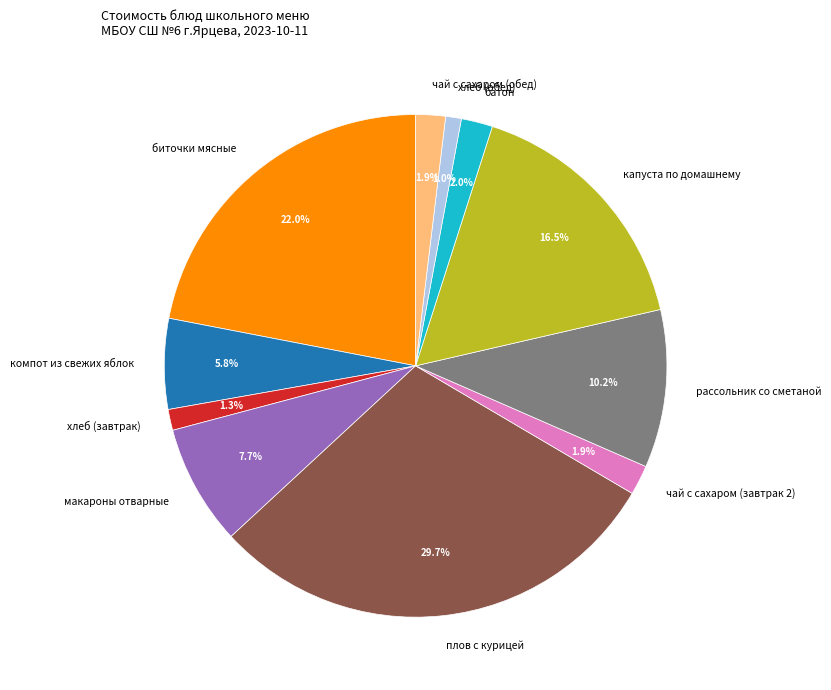

Is it true that чай с сахаром (завтрак 2) is 2% of the pie?

True